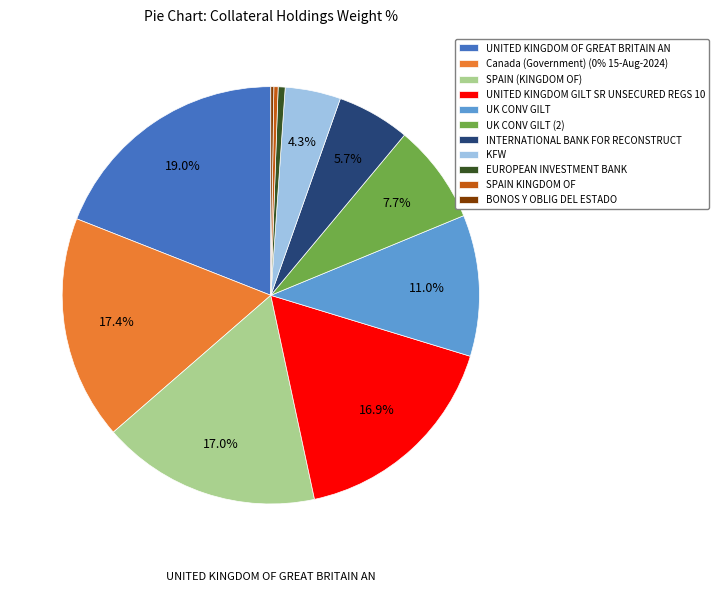

Is there any slice that represents more than half of the pie?

No